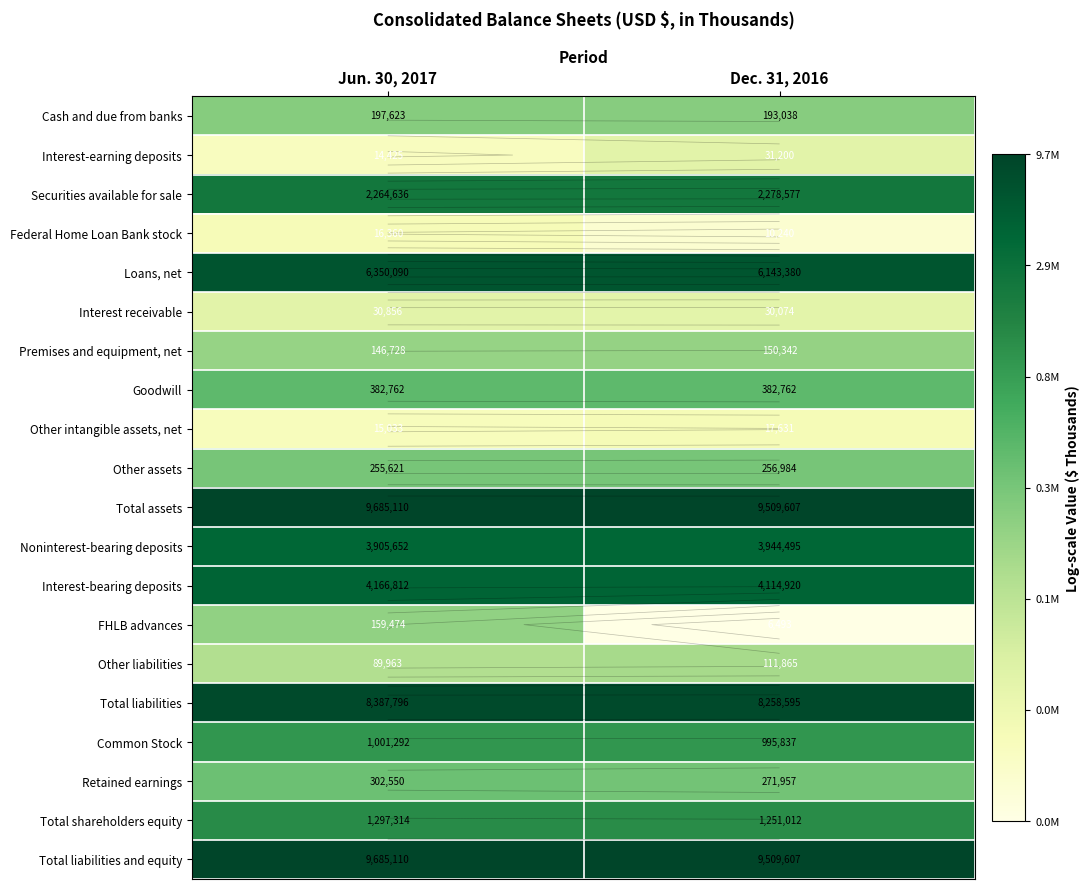

At Jun. 30, 2017, list the series in order from largest to smallest.

Total assets, Total liabilities and equity, Total liabilities, Loans, net, Interest-bearing deposits, Noninterest-bearing deposits, Securities available for sale, Total shareholders equity, Common Stock, Goodwill, Retained earnings, Other assets, Cash and due from banks, FHLB advances, Premises and equipment, net, Other liabilities, Interest receivable, Federal Home Loan Bank stock, Other intangible assets, net, Interest-earning deposits